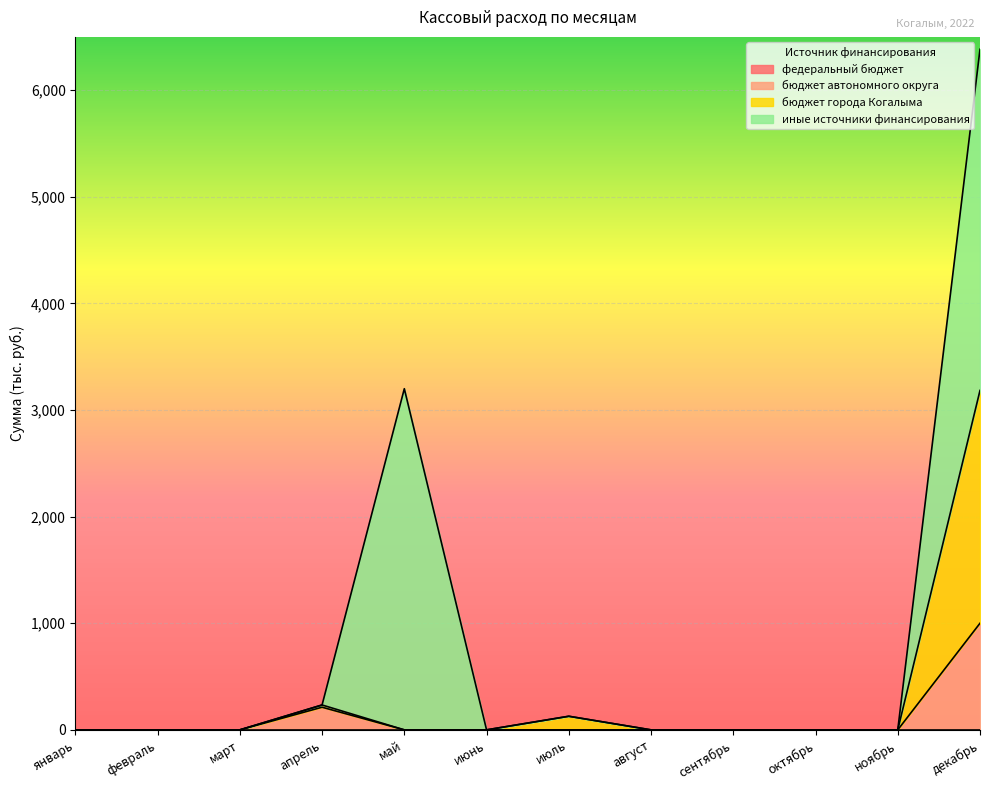

At which label is бюджет города Когалыма closest to 1591?

апрель